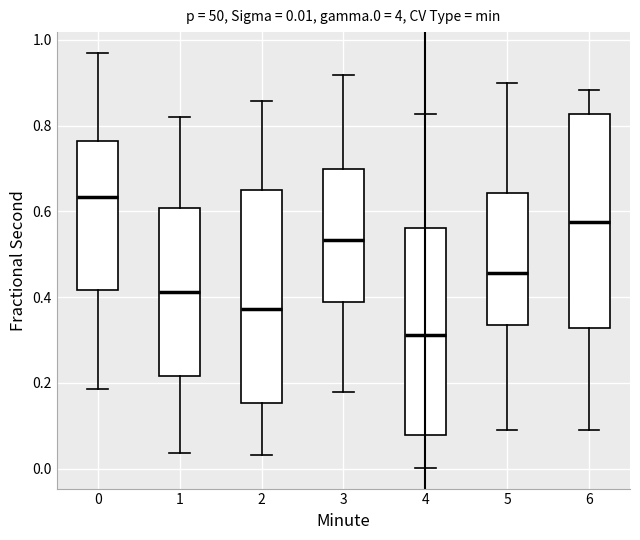

Which box has the lowest median line?

4